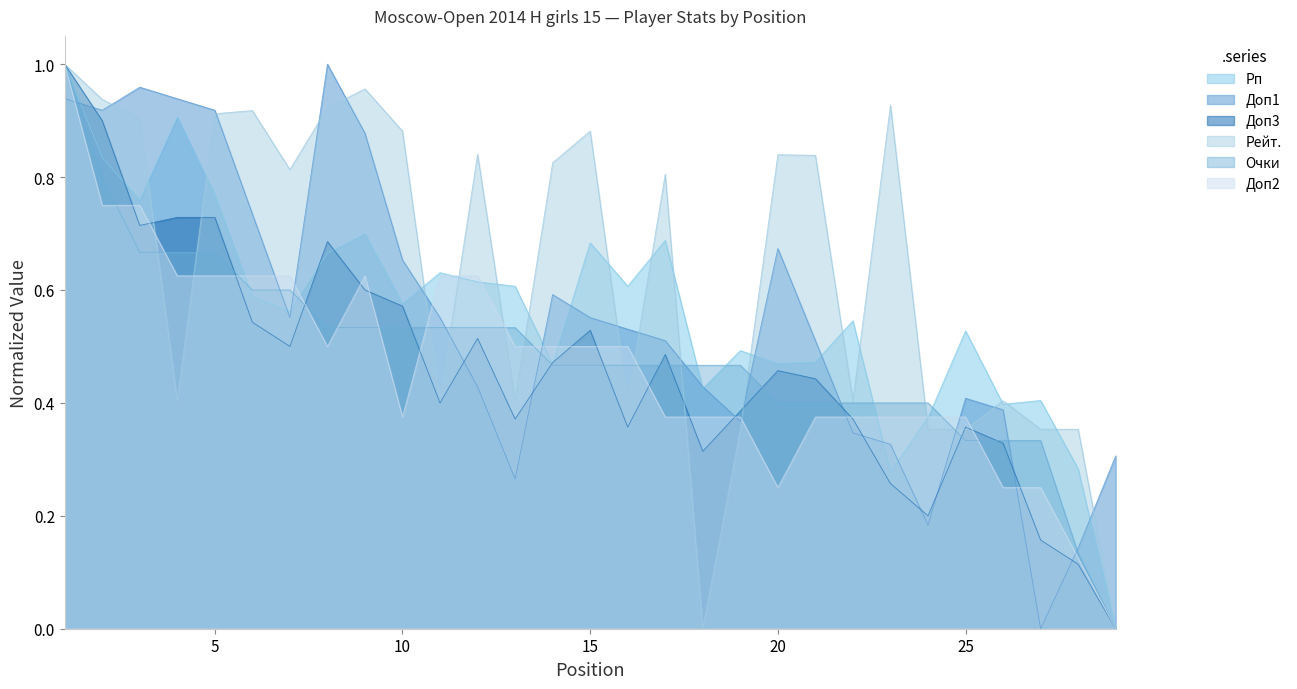

Which series ends up on top after the final intersection of Рейт. and Очки?

Рейт.